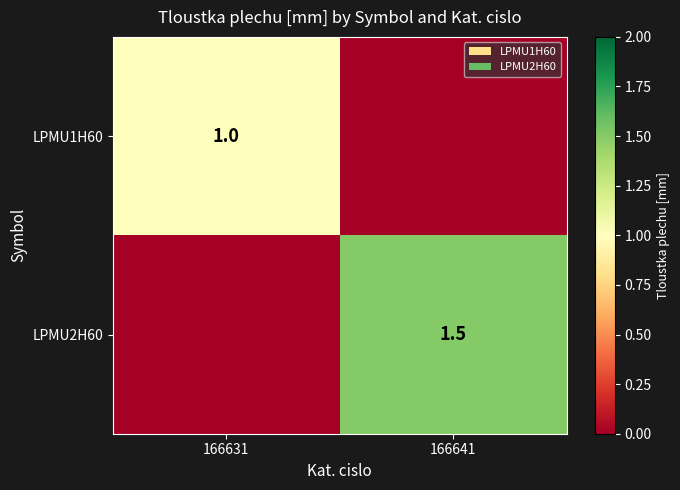

Is the value of LPMU1H60 at 166631 greater than the value of LPMU2H60 at 166641?

No